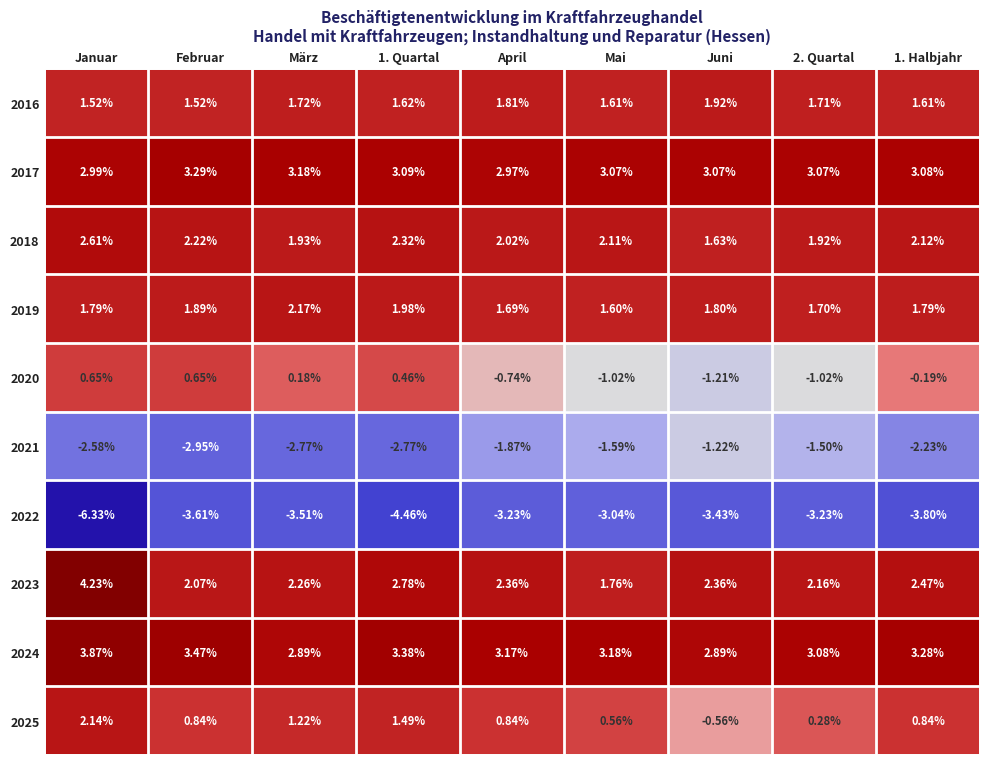

Is the value of 2020 at 1. Halbjahr greater than the value of 2021 at Februar?

Yes